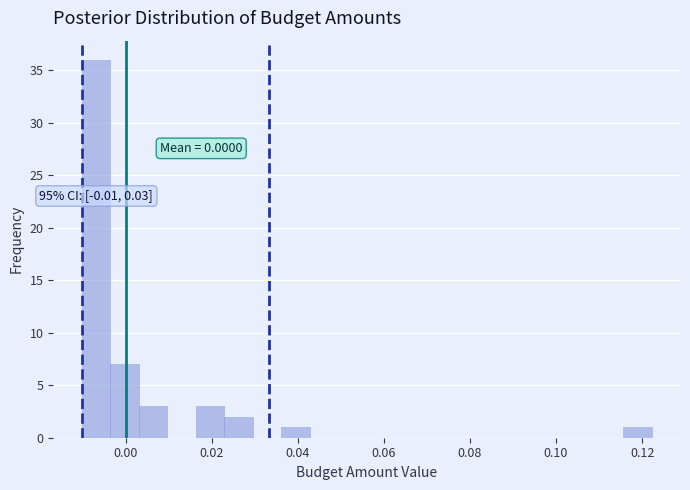

Read against the x-axis, roughly where is the centre of the tallest bar?

-0.006